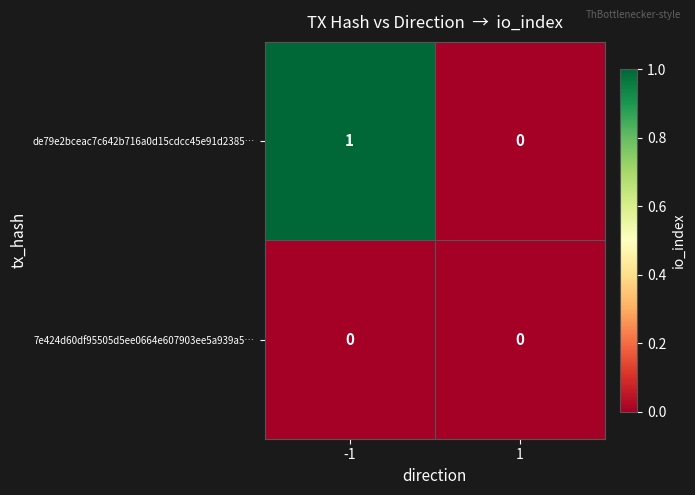

Reading left to right, extract all data points from this chart.

de79e2bceac7c642b716a0d15cdcc45e91d2385…: 1	0
7e424d60df95505d5ee0664e607903ee5a939a5…: 0	0